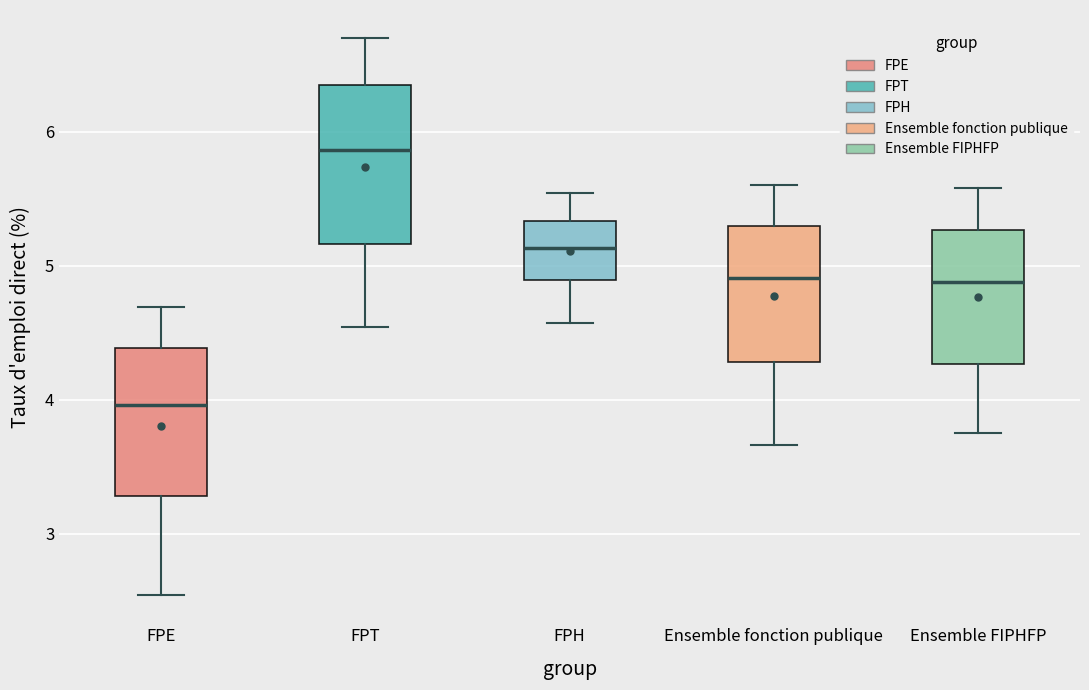

Which box has the lowest median line?

FPE